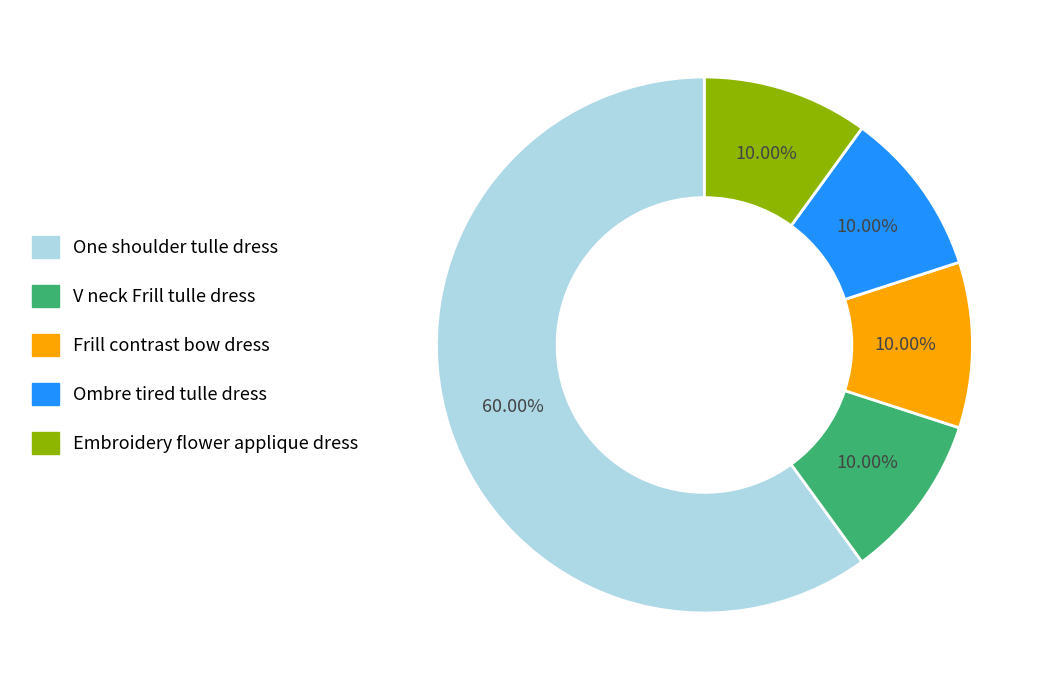

What percentage is the Frill contrast bow dress slice, to the nearest percent?

10%